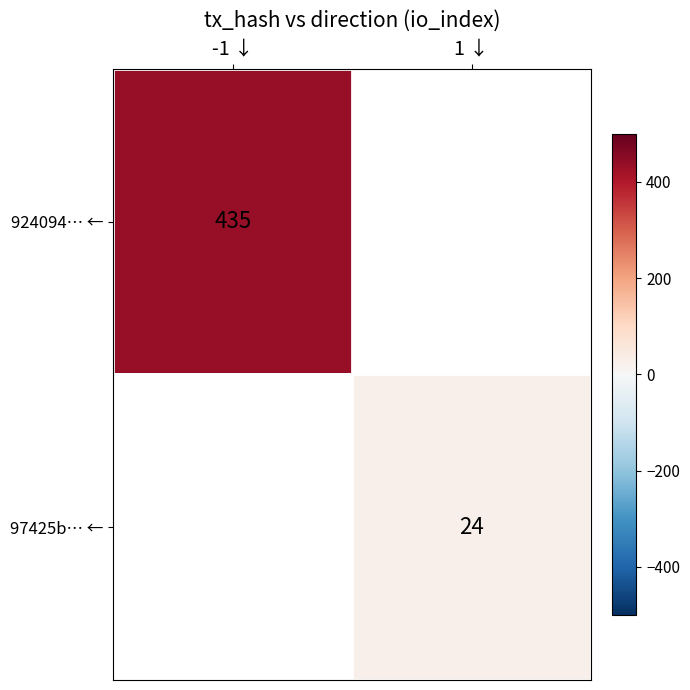

The value of 924094… ← at -1 ↓ is 435. True or false?

True